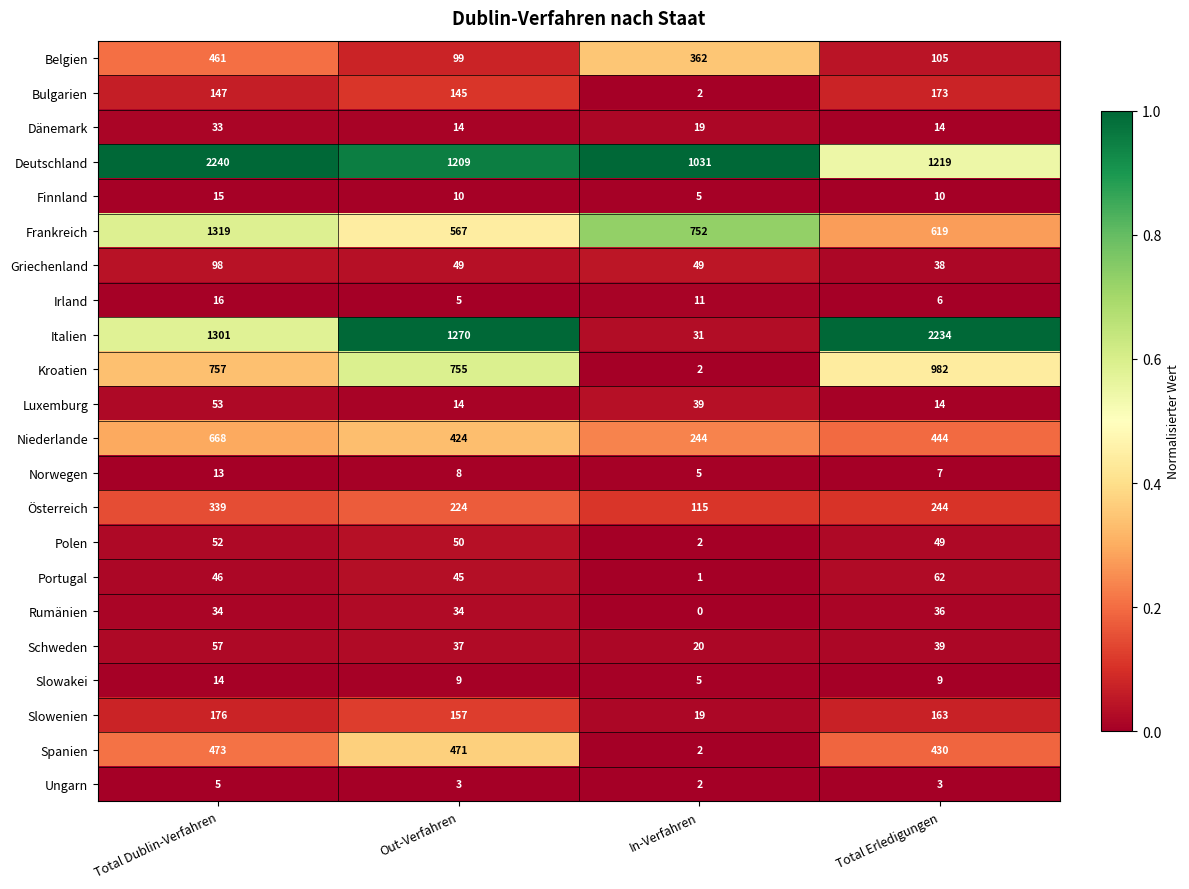

The value of Österreich at Total Erledigungen is 244. True or false?

True